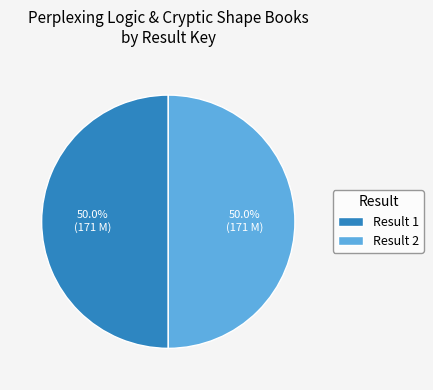

Combined, do Result 1 and Result 2 account for over 50%?

Yes